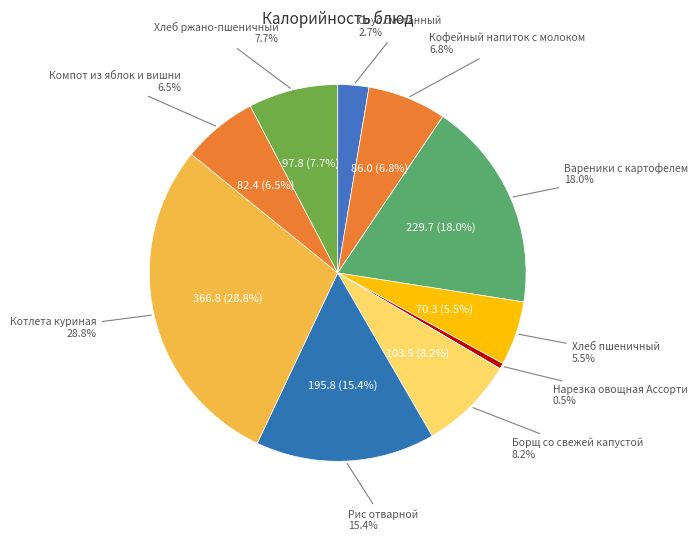

Rank the categories by value from lowest to highest.

Нарезка овощная Ассорти, Соус сметанный, Хлеб пшеничный, Компот из яблок и вишни, Кофейный напиток с молоком, Хлеб ржано-пшеничный, Борщ со свежей капустой, Рис отварной, Вареники с картофелем, Котлета куриная